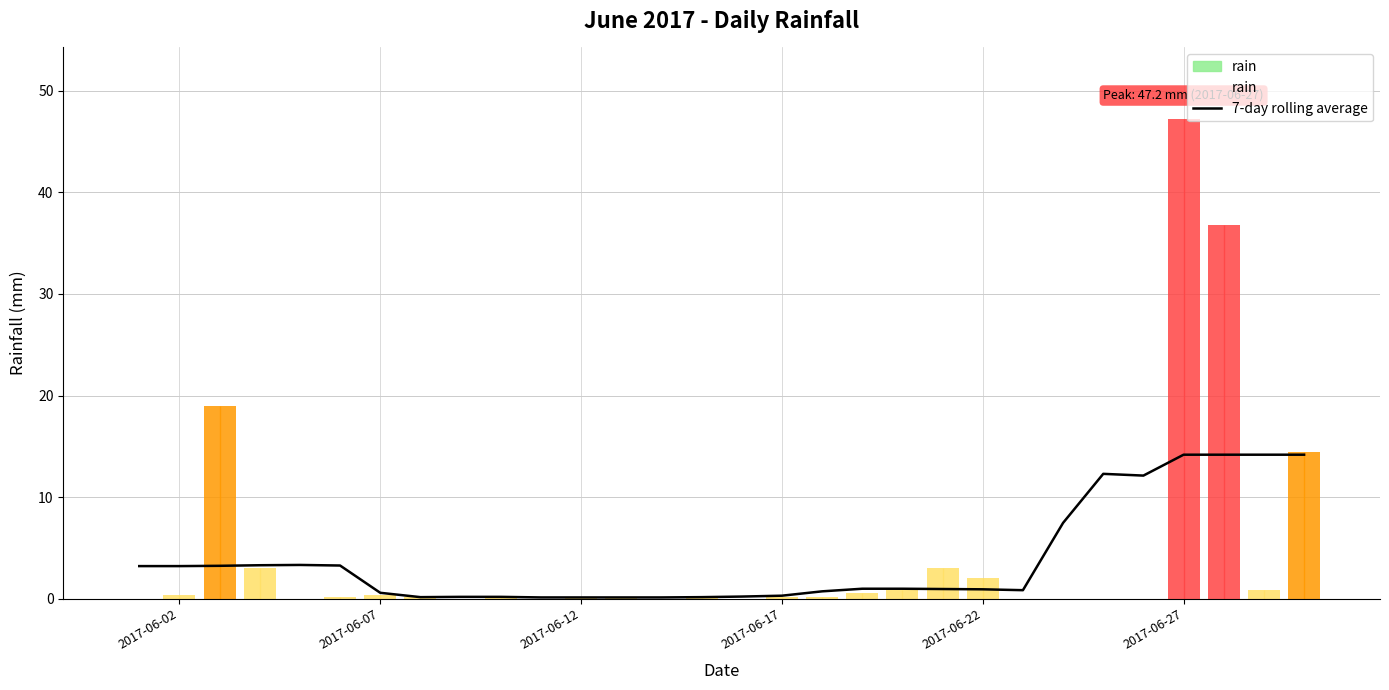

How many bars are there in total?

30